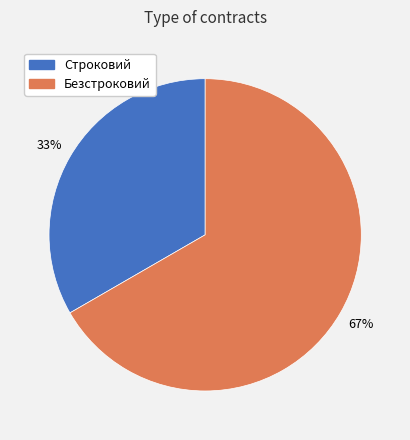

Does Строковий account for over 50% of the chart?

No